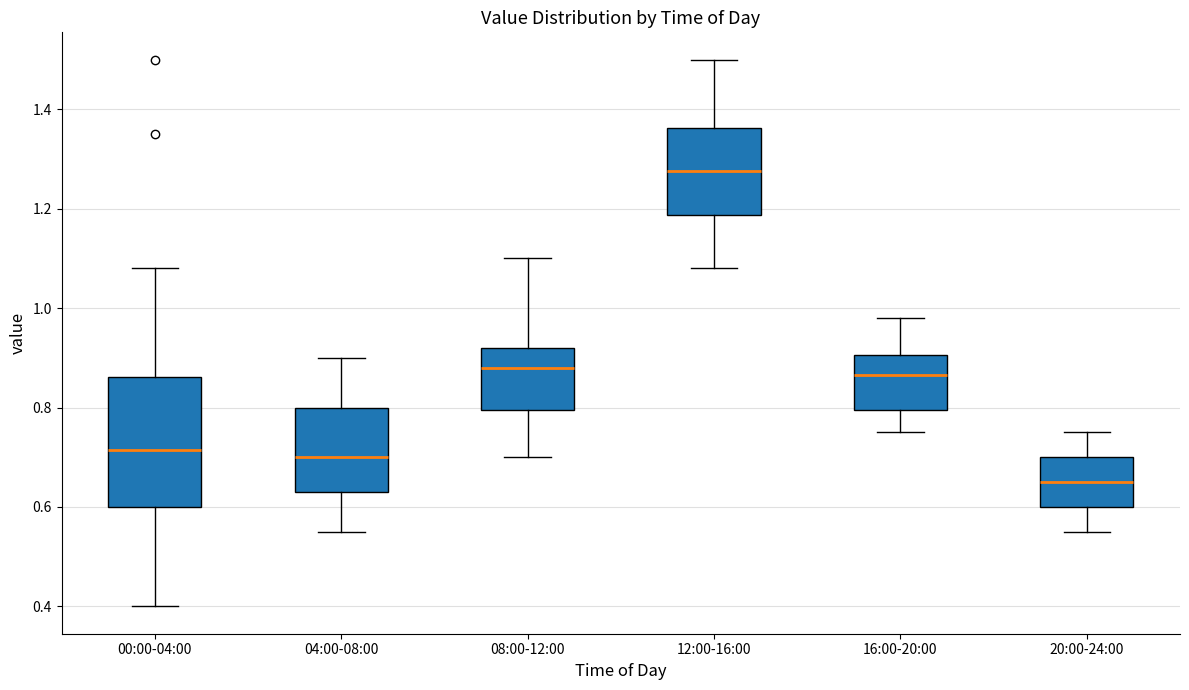

Which box is the tallest, from its lower edge to its upper edge?

00:00-04:00